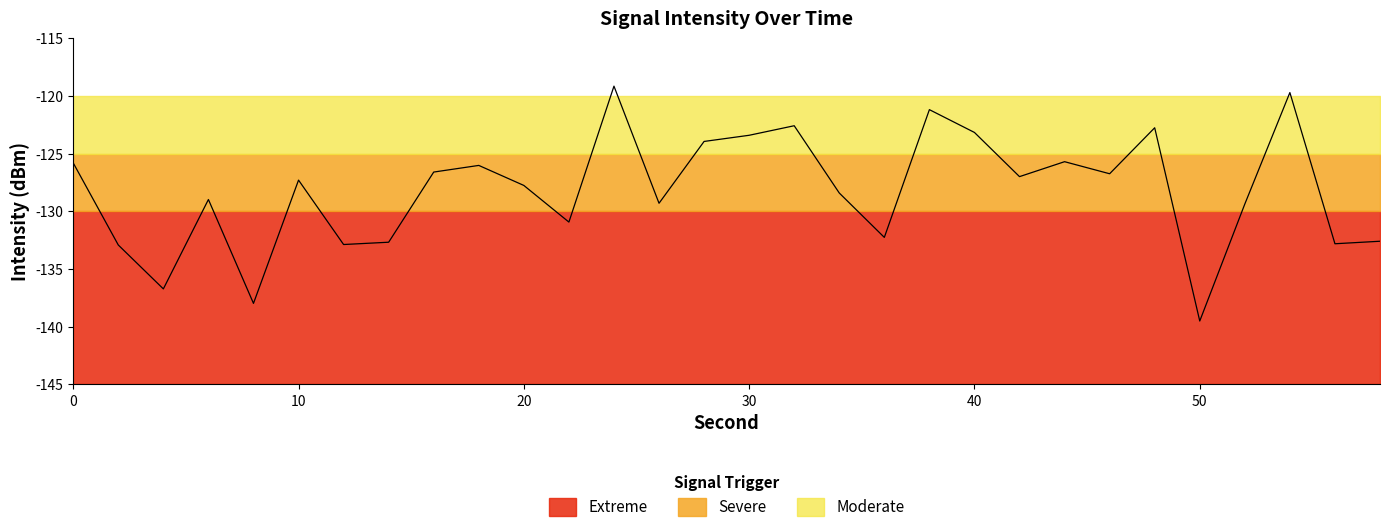

Is it true that the value at 8 is -75.3?

False